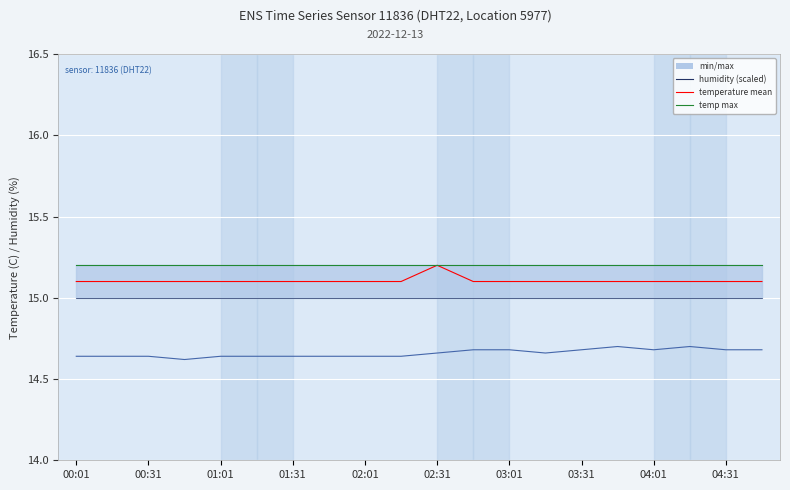

At which label does temp min reach its peak?

00:01